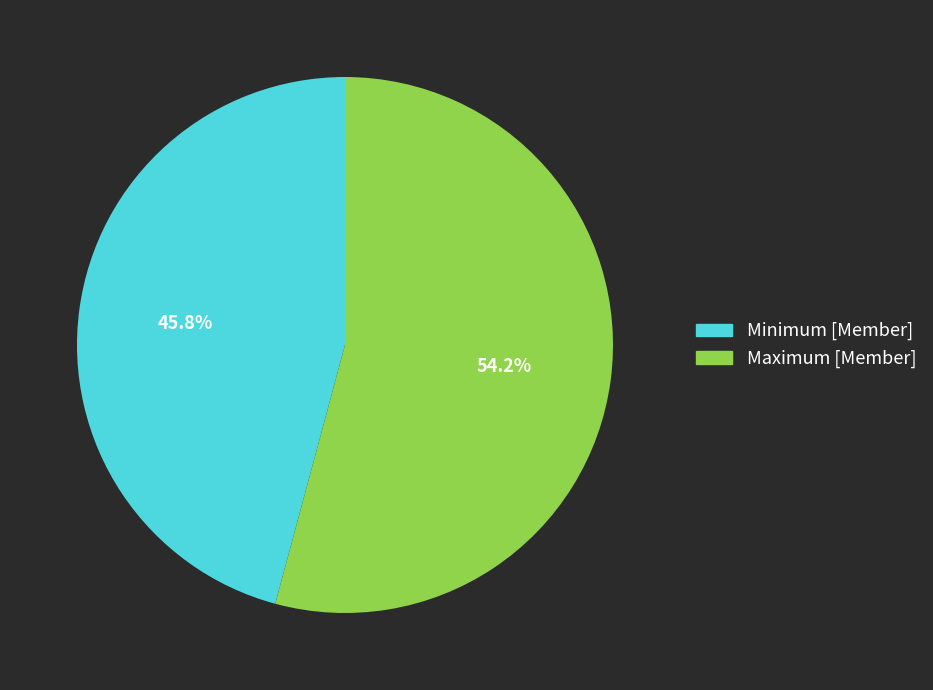

The Minimum [Member] slice represents 46% of the pie. True or false?

True